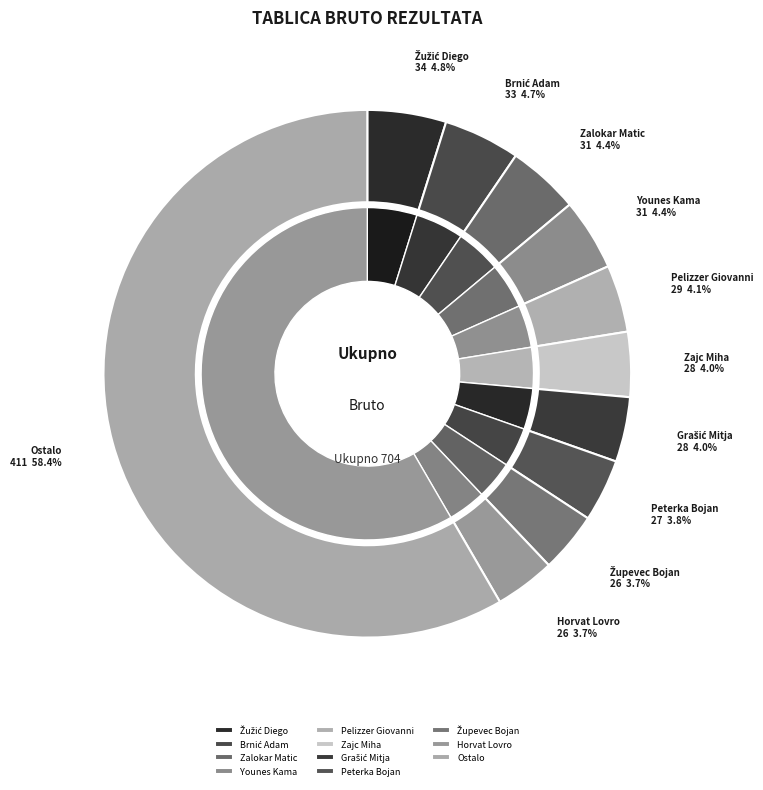

Is the sum of Perkov Petar and Sadnikar Rok greater than half?

No